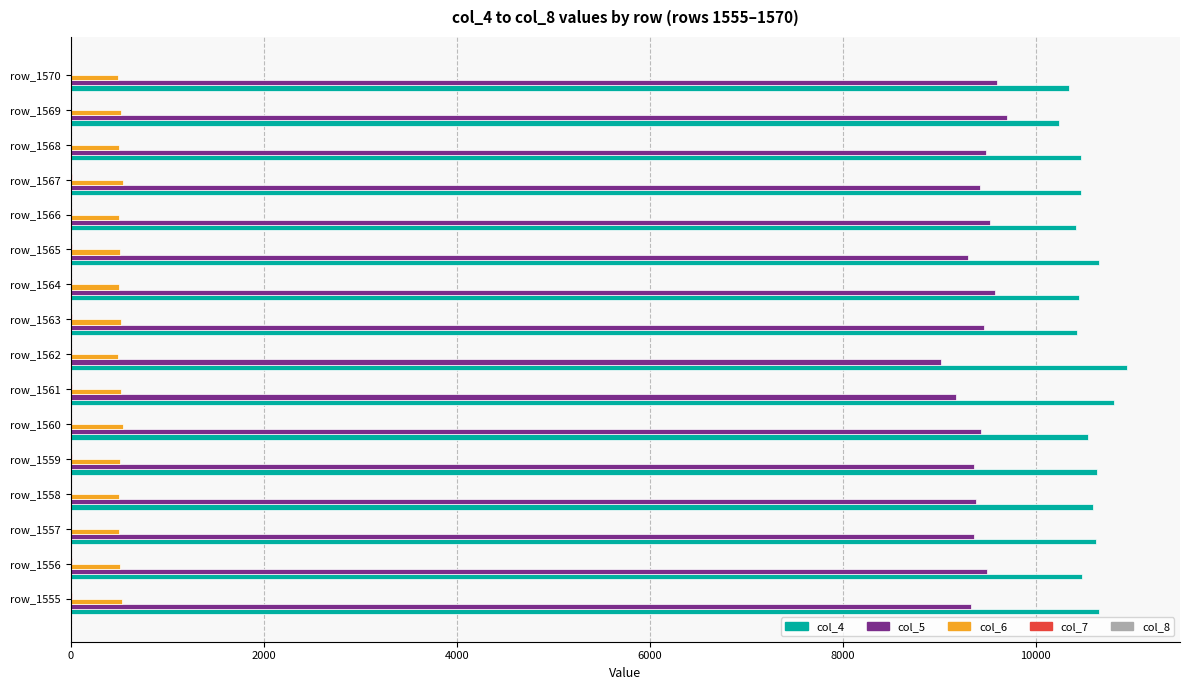

Which series has the largest total across all categories?

col_4